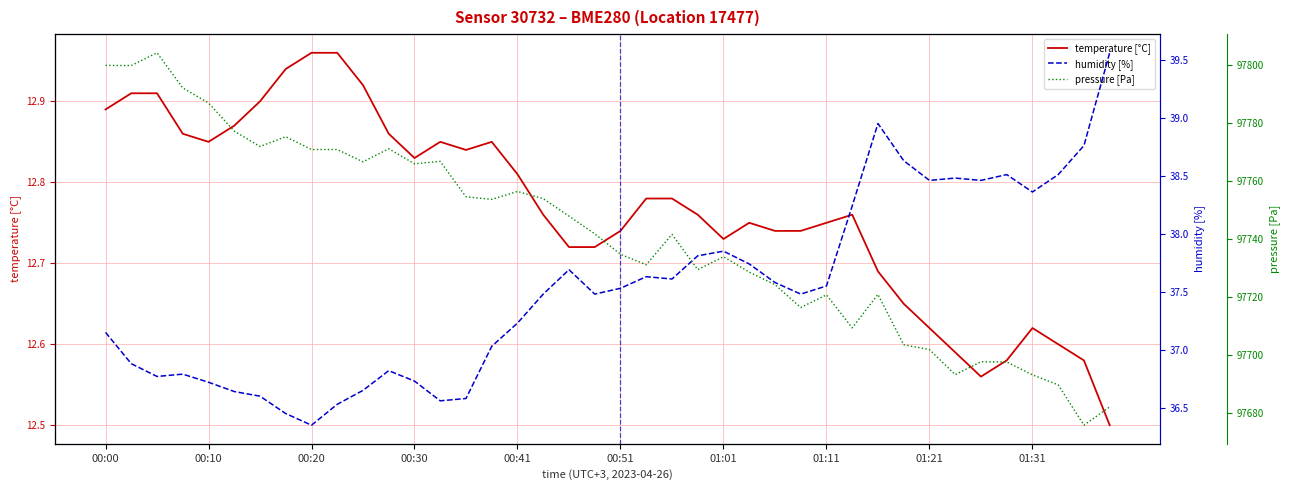

What is the total value across all series at 18?

97798.2